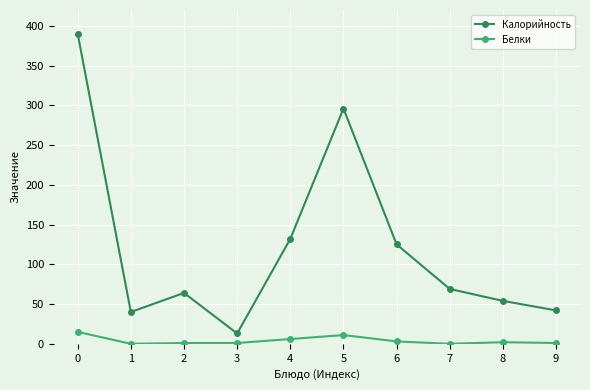

How many data points does each series have?

10